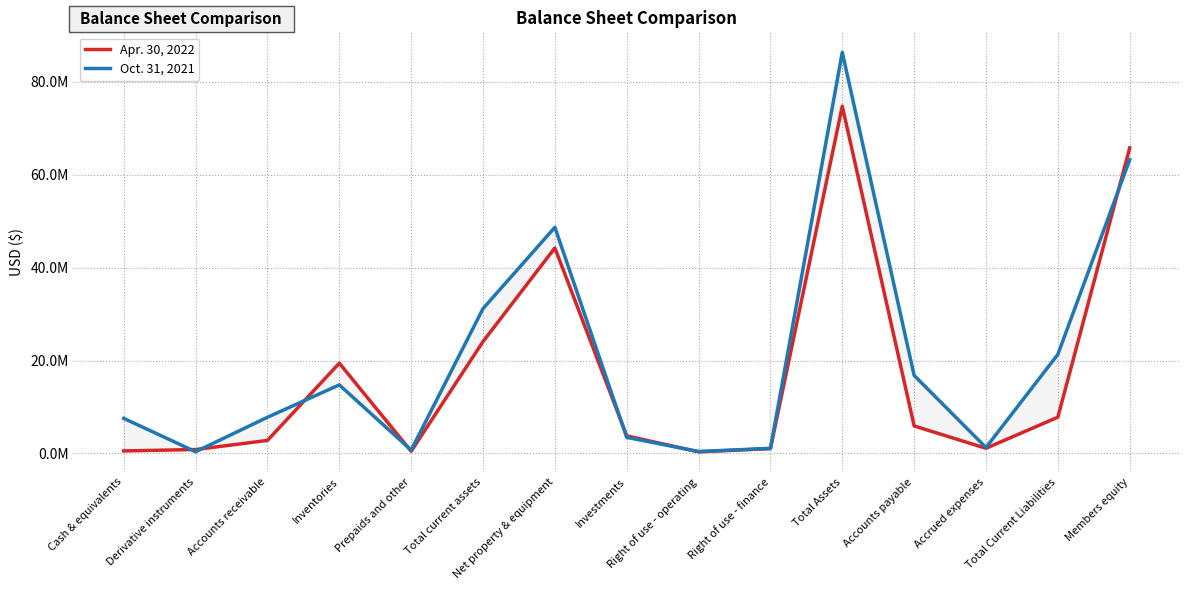

What is the label of the 12th point from the right?

Inventories